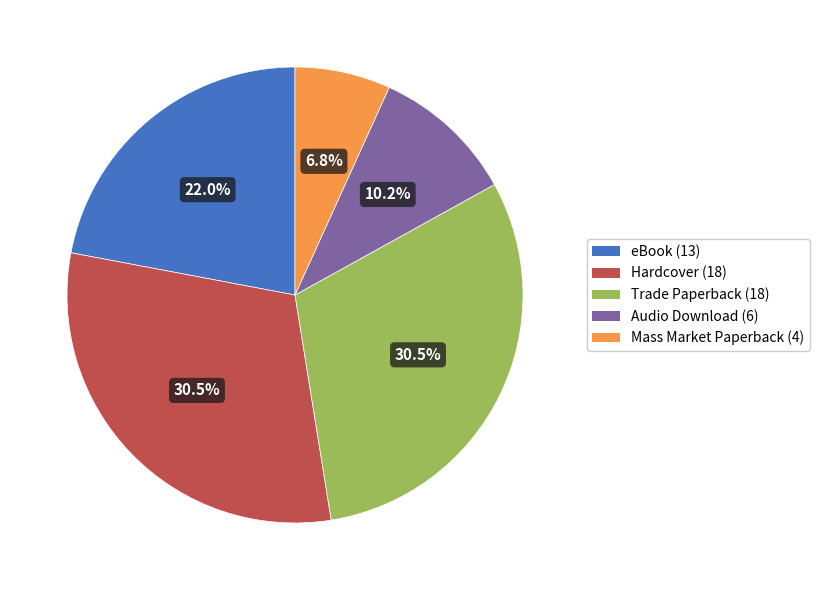

Is there a majority slice in this chart?

No